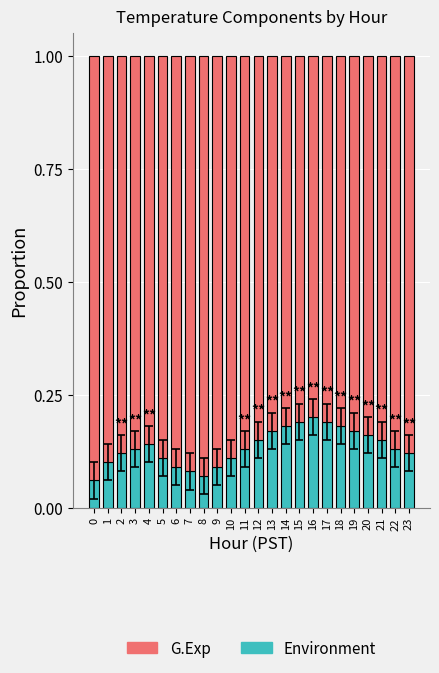

Is it true that Environment equals 0.2 at 10?

False